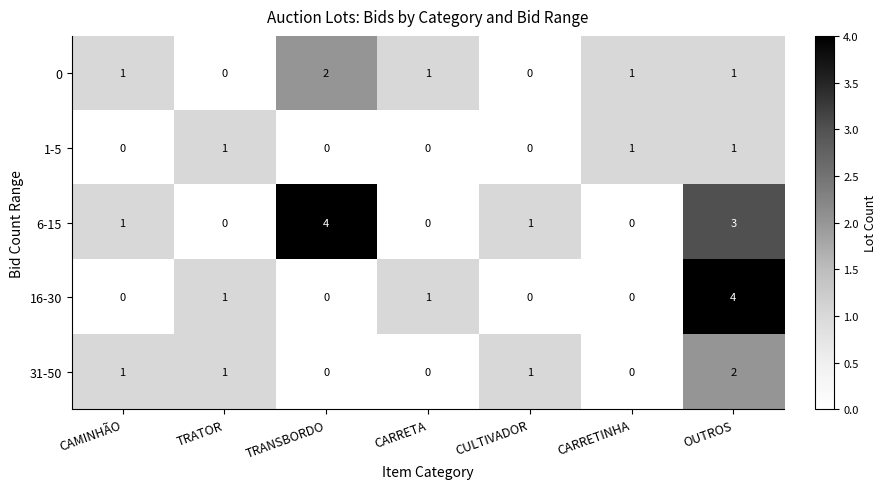

What is the difference between the maximum and minimum values in the 6-15 series?

4